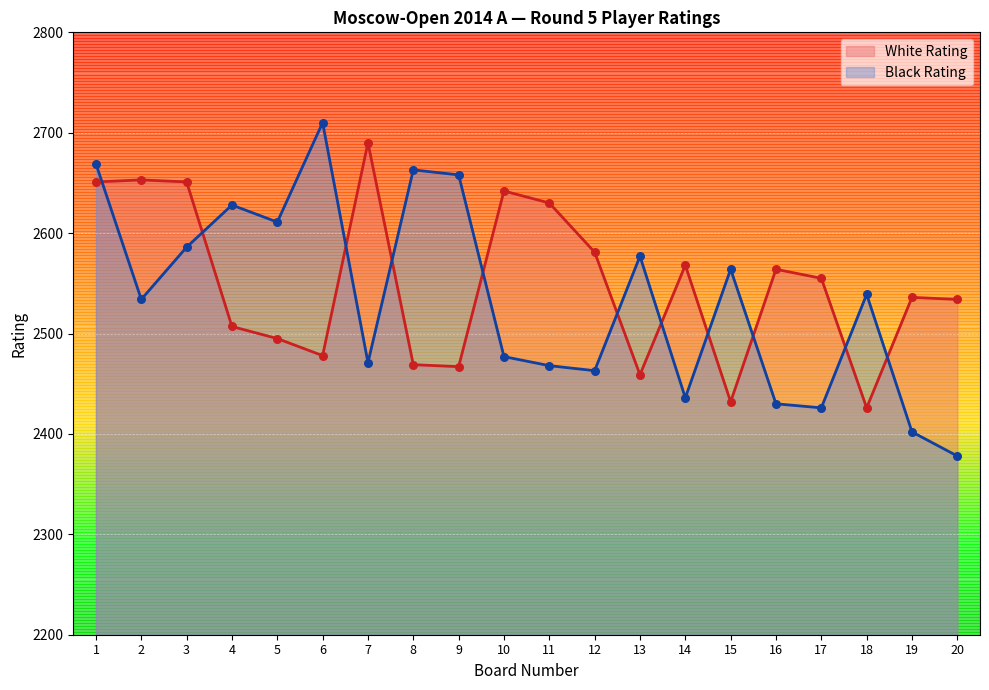

What is the total value across all series at 5?

5106